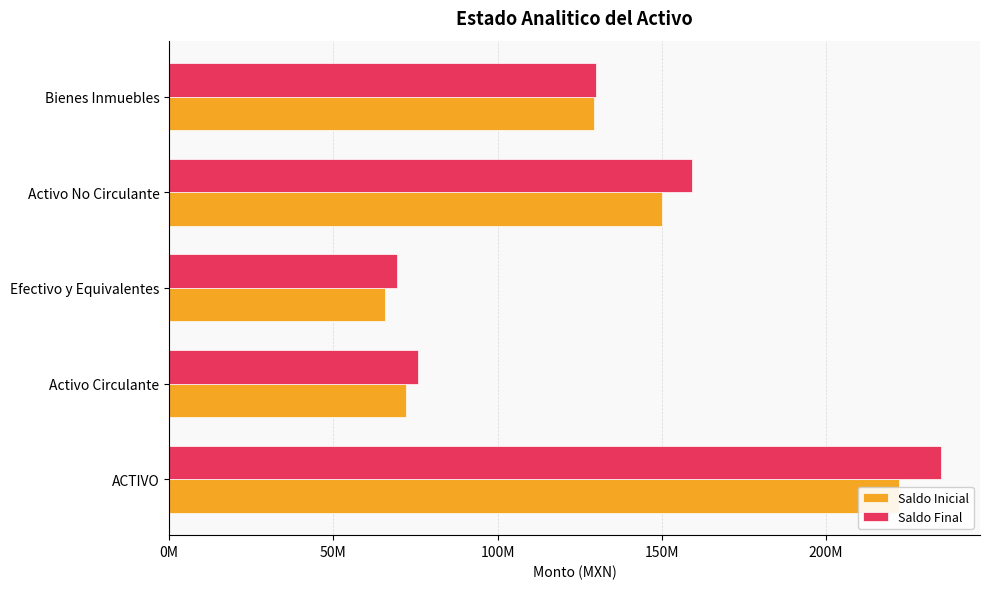

What position from the right is Bienes Inmuebles?

1